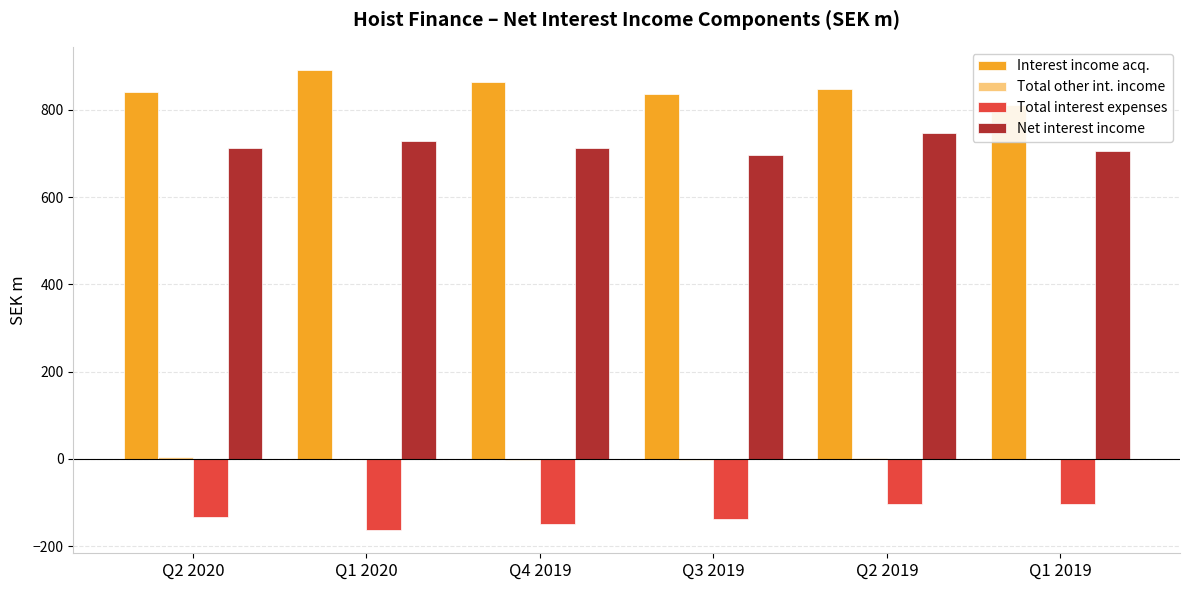

Rank the series at Q1 2020 from highest to lowest value.

Interest income acq., Net interest income, Total other int. income, Total interest expenses